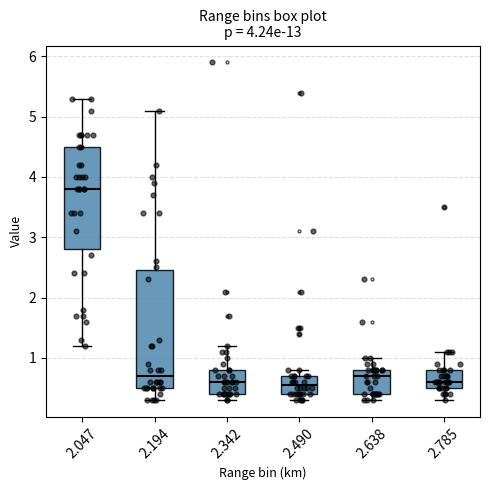

Reading left to right, read every box against the y-axis: the position of its median line, the range the box covers, and the ends of its whiskers. The values are not printed on the chart, so give them approximately, as read against the axis.

2.047: median 3.8, box 2.8 to 4.5, whiskers 1.2 to 5.3
2.194: median 0.7, box 0.5 to 2.5, whiskers 0.3 to 5.1
2.342: median 0.6, box 0.4 to 0.8, whiskers 0.3 to 1.2
2.490: median 0.6, box 0.4 to 0.7, whiskers 0.3 to 0.8
2.638: median 0.7, box 0.4 to 0.8, whiskers 0.3 to 1.0
2.785: median 0.6, box 0.5 to 0.8, whiskers 0.3 to 1.1